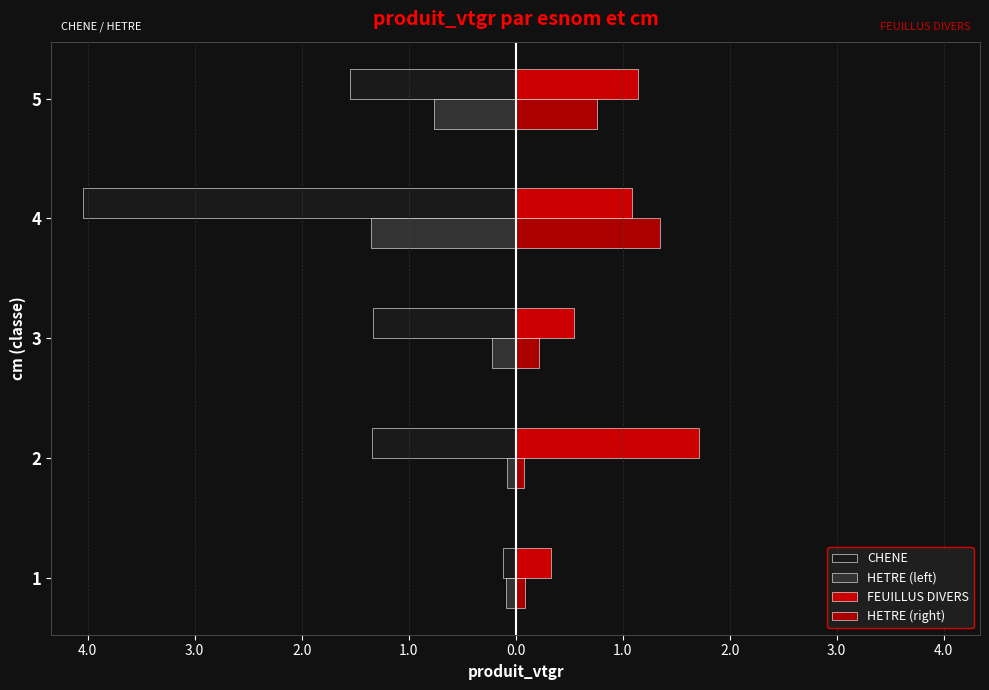

Does the chart contain any negative values?

Yes